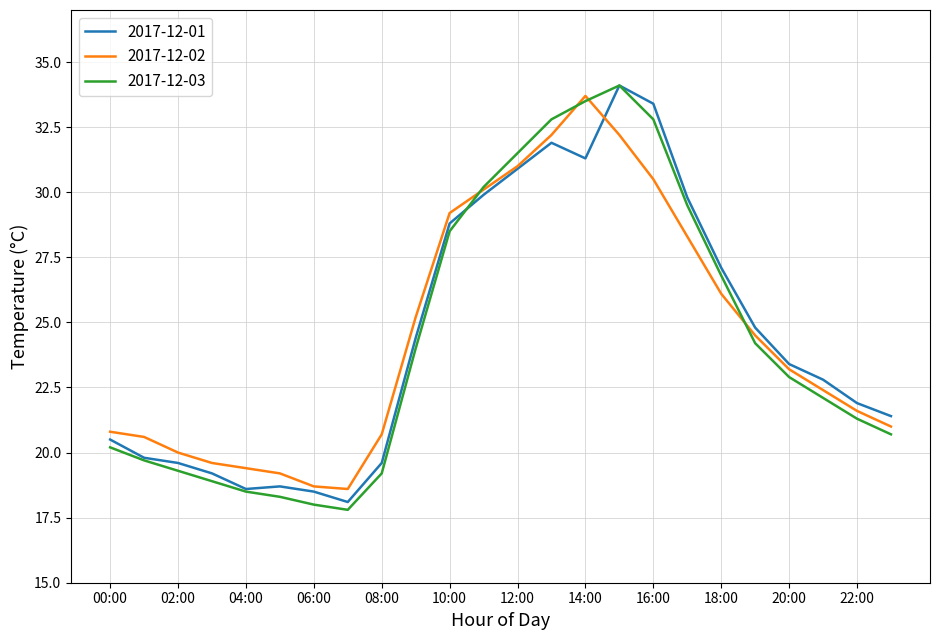

What is the highest value of the 2017-12-03 series?

34.1